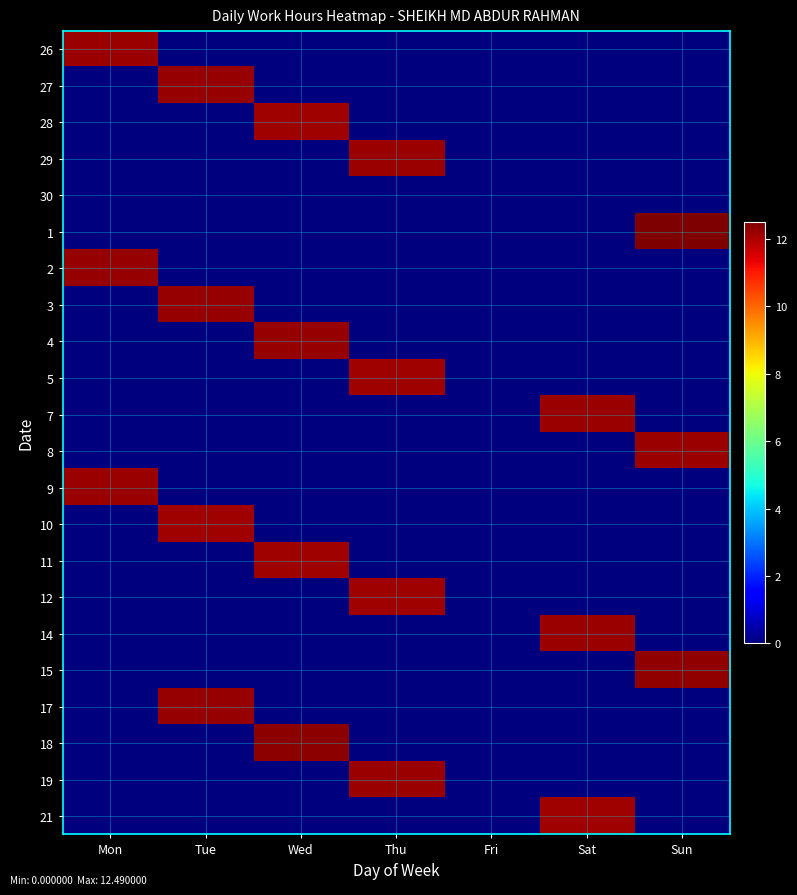

At how many categories does at least one series exceed 8?

6